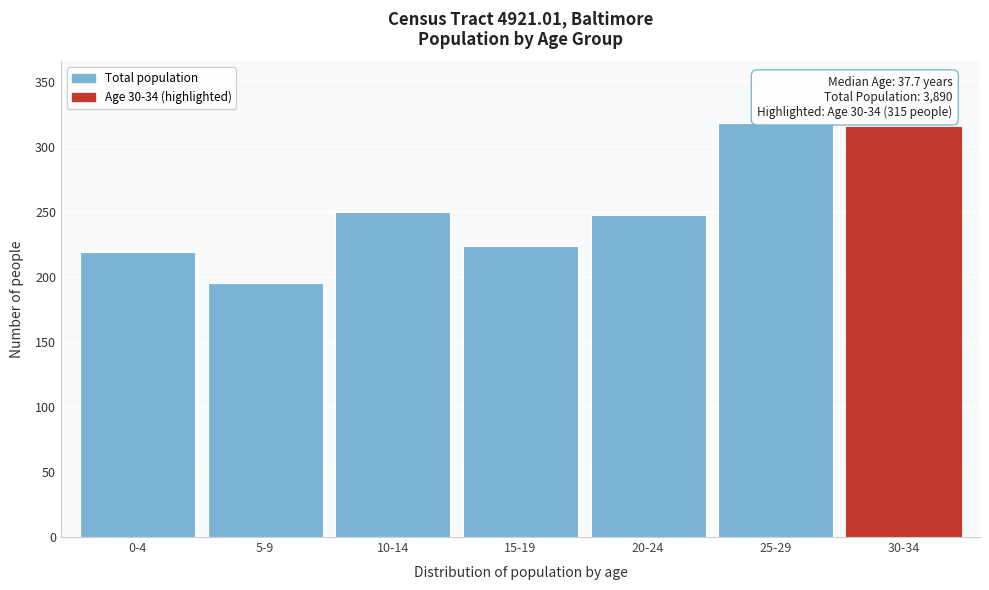

Reading right to left, extract all data points from this chart.

30-34=315	25-29=318	20-24=248	15-19=224	10-14=250	5-9=195	0-4=219